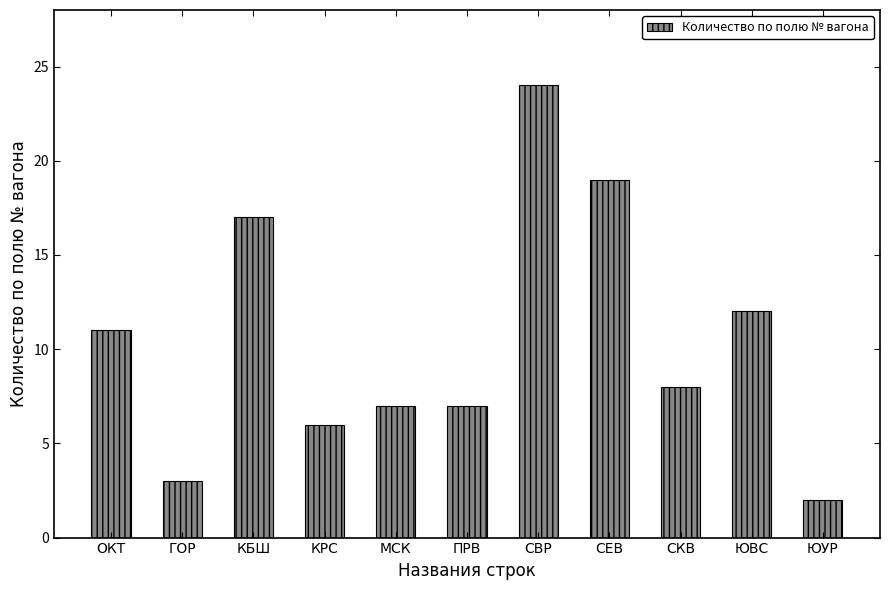

Approximately how many times larger is the value at ОКТ compared to СВР?

0.5